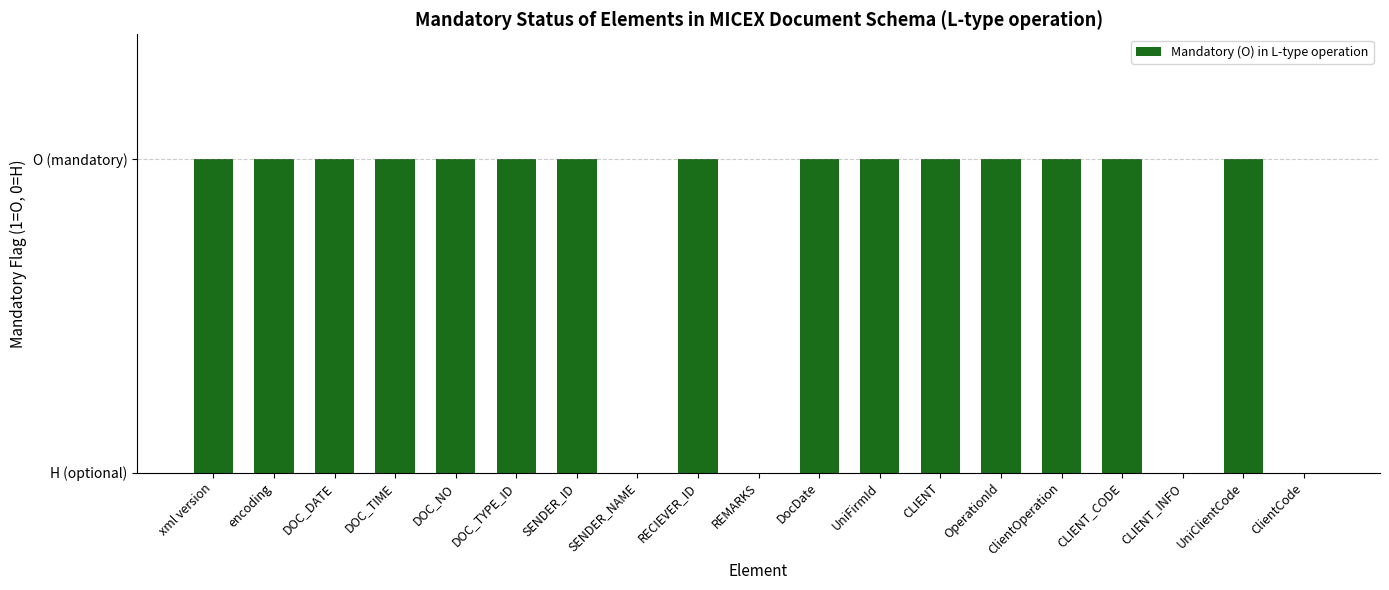

List the labels in order of value, largest first.

xml version, encoding, DOC_DATE, DOC_TIME, DOC_NO, DOC_TYPE_ID, SENDER_ID, RECIEVER_ID, DocDate, UniFirmId, CLIENT, OperationId, ClientOperation, CLIENT_CODE, UniClientCode, SENDER_NAME, REMARKS, CLIENT_INFO, ClientCode